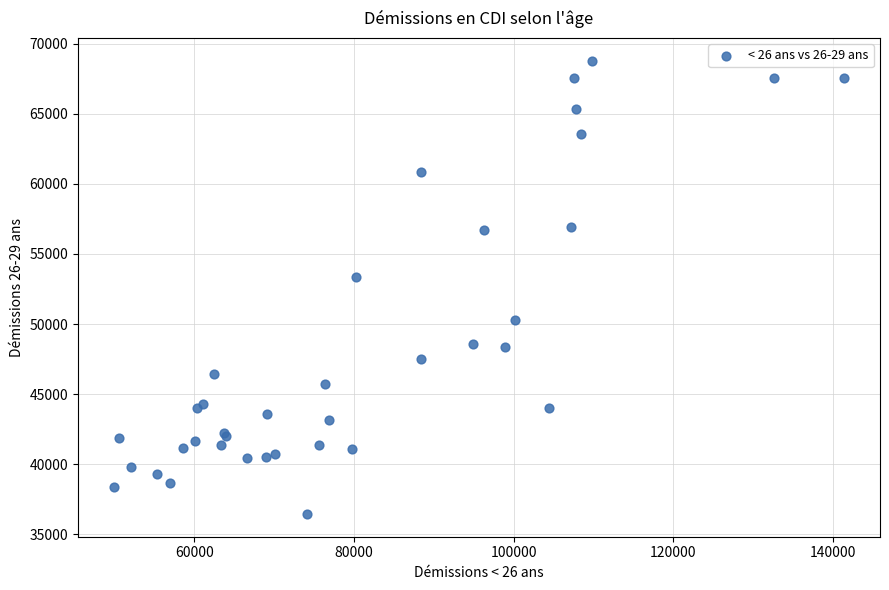

What Y value in the scatter plot is closest to 52619?

53371.4